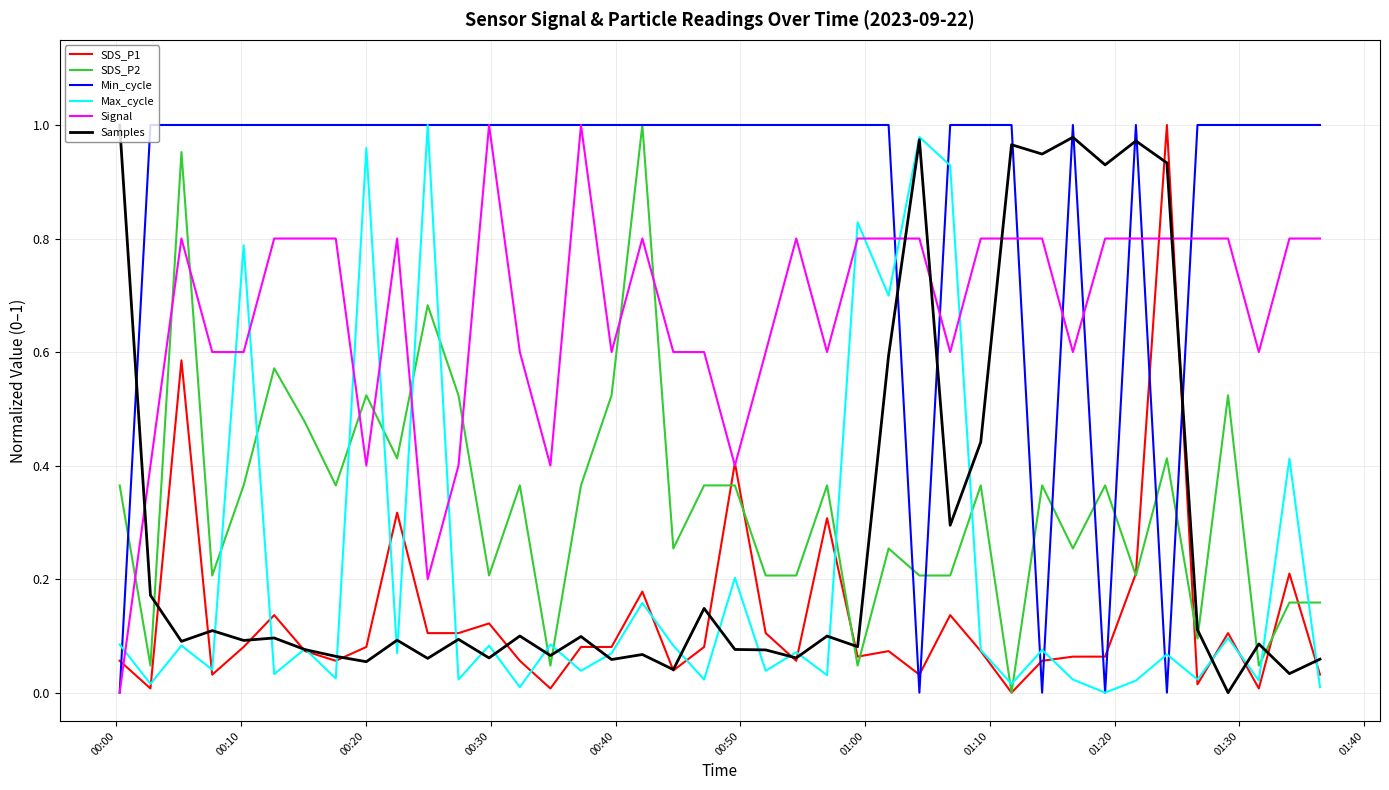

Which series has the largest total across all categories?

Min_cycle